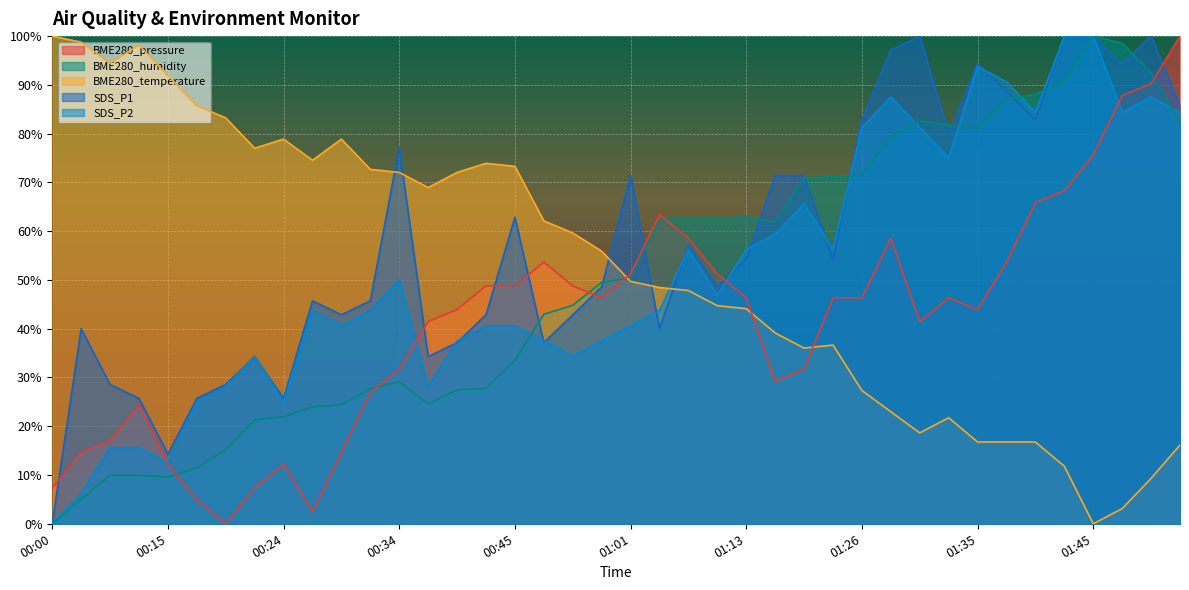

What are all the series names shown in the legend?

BME280_pressure, BME280_humidity, BME280_temperature, SDS_P1, SDS_P2